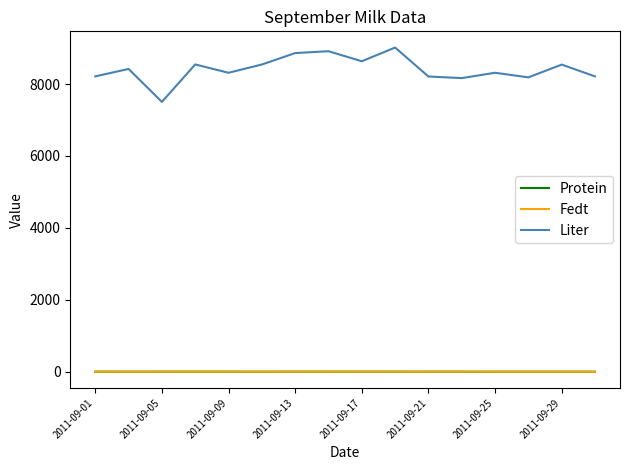

True or false: Protein and Liter cross at least once.

False